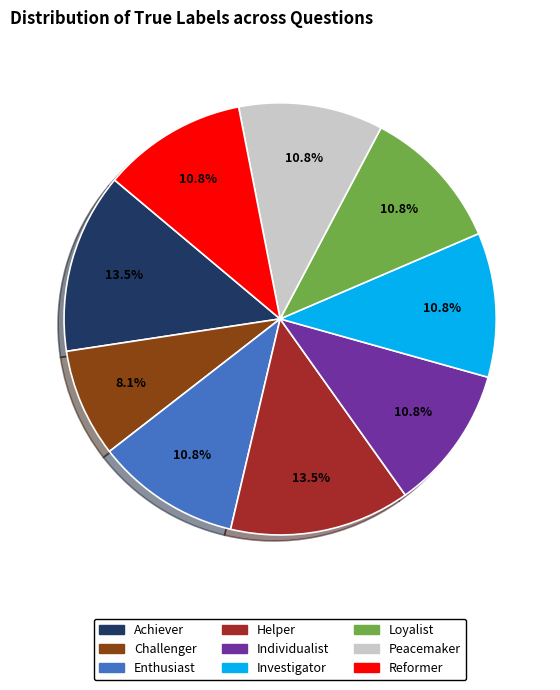

What percentage is the Reformer slice, to the nearest percent?

11%